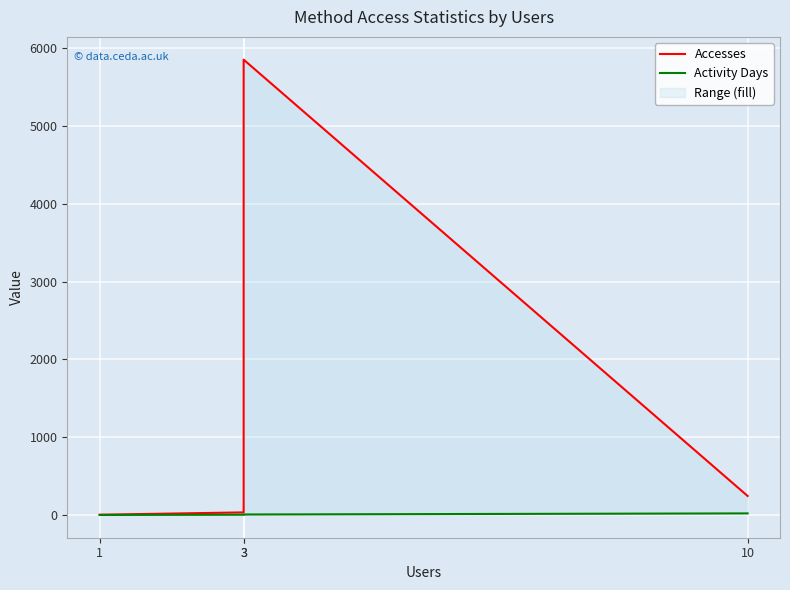

Count the Activity Days values in the range 4 to 21.

3